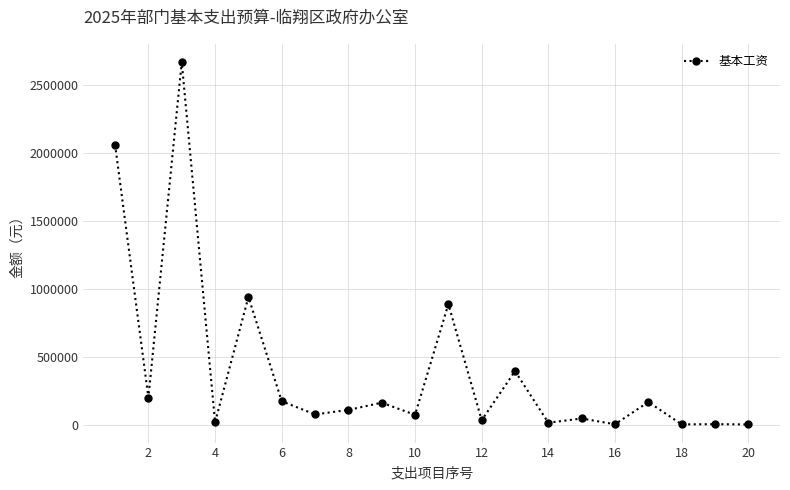

What is the maximum value shown in the chart?

2671151.9